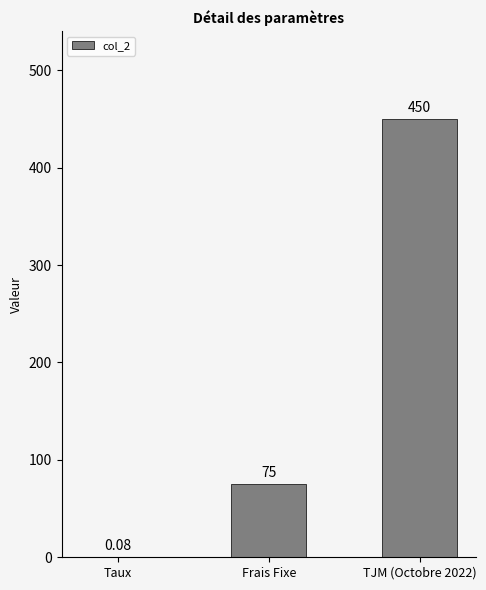

What is the ratio of the value at TJM (Octobre 2022) to the value at Frais Fixe?

6.0